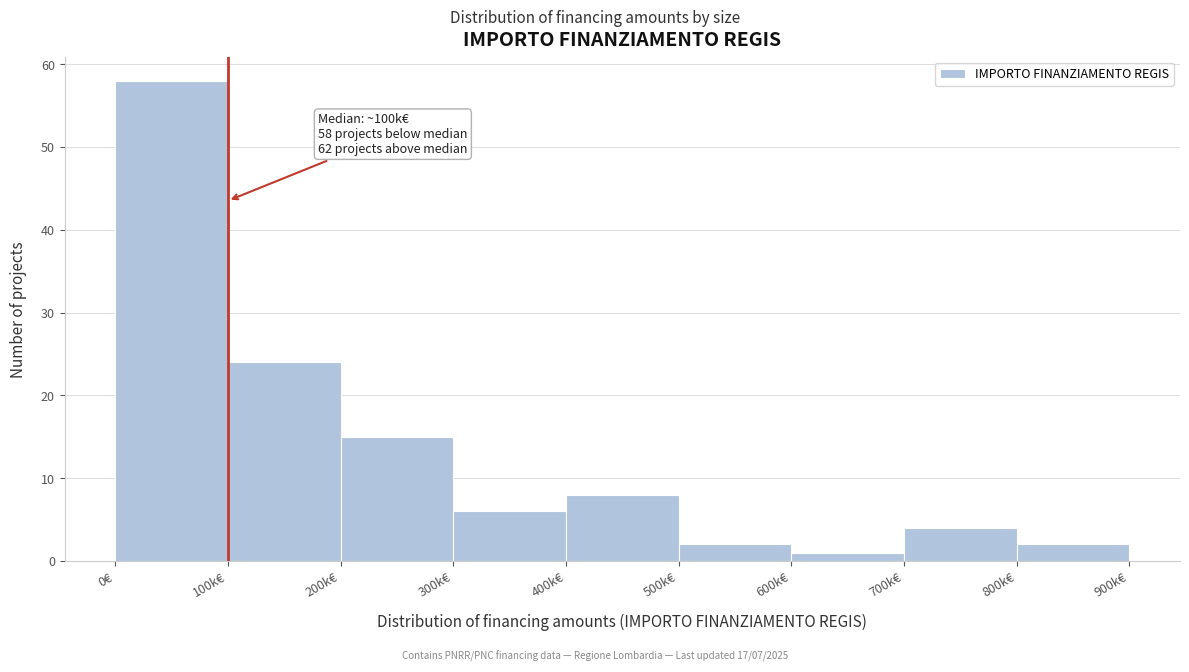

Reading left to right, transcribe all the data shown in this chart.

0€=58	100k€=24	200k€=15	300k€=6	400k€=8	500k€=2	600k€=1	700k€=4	800k€=2